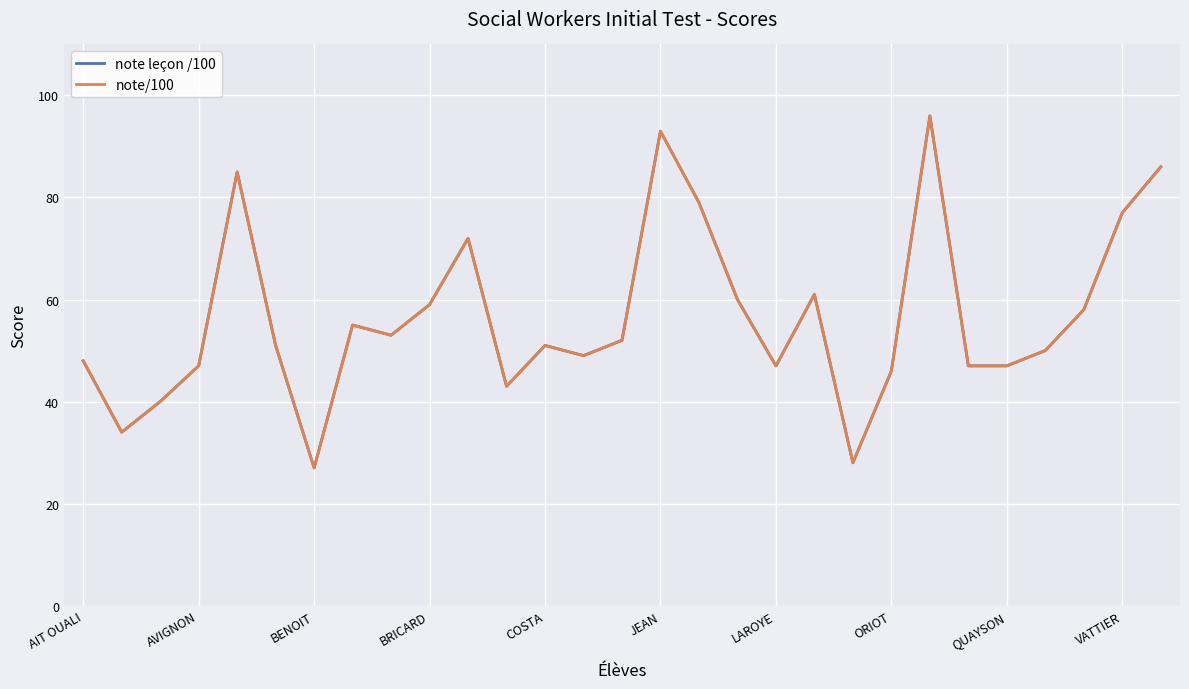

What is the value of the note leçon /100 point at the 16th from the left?

93